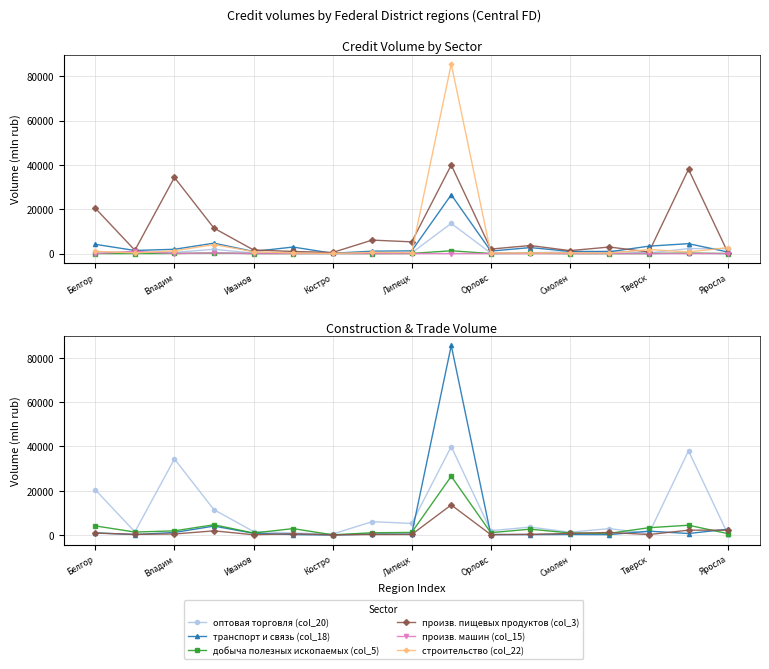

What is the difference between the maximum and second lowest values in the произв. машин (col_15) series?

1030